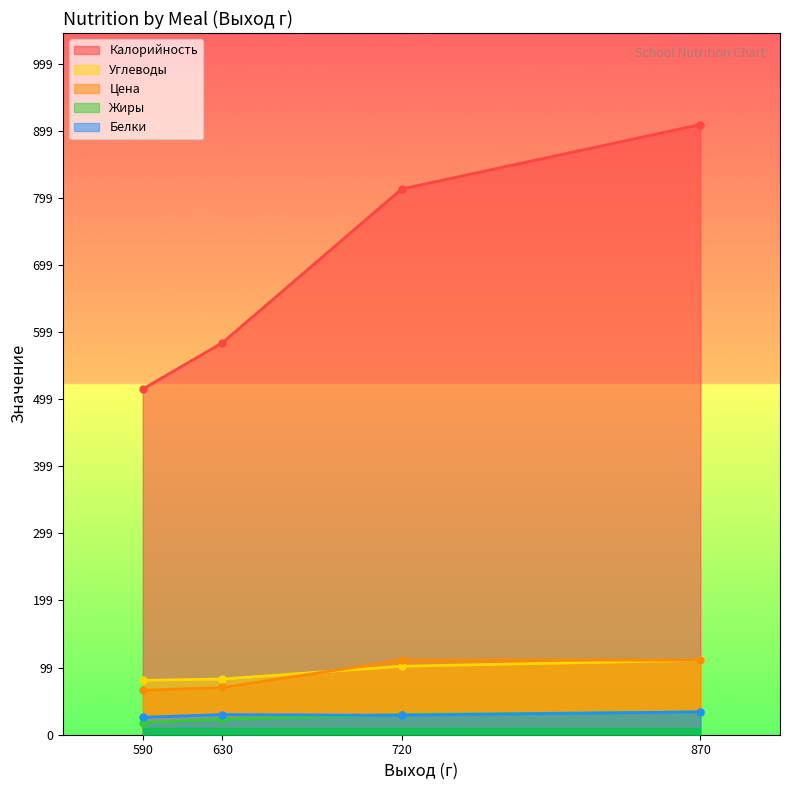

What is the difference between the highest and lowest values at 720?

784.0